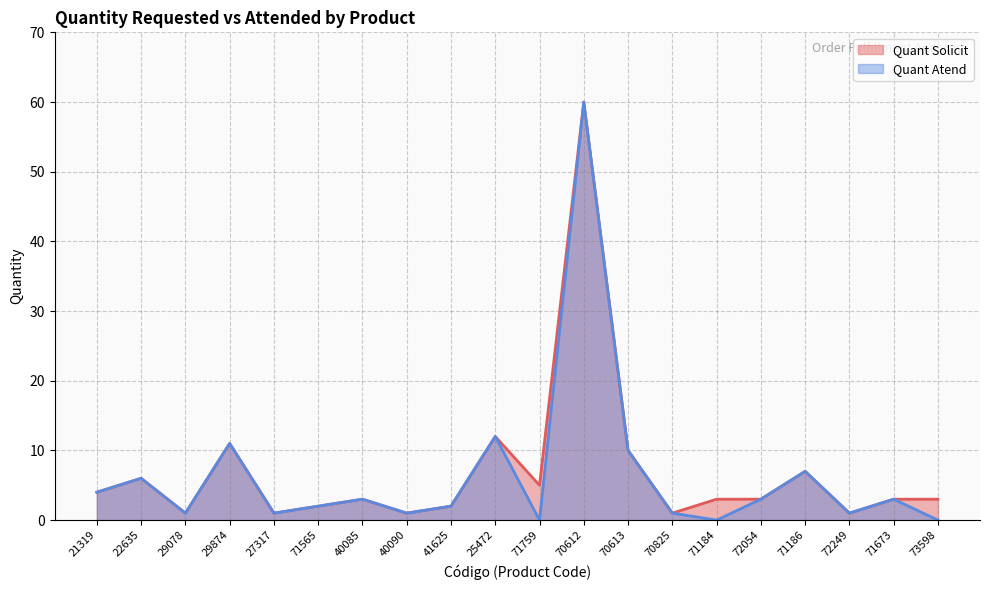

Where does the Quant Solicit series first go above 3?

21319